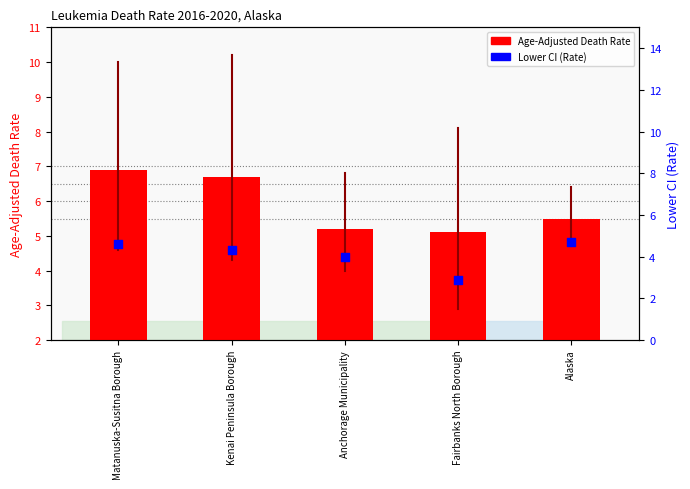

At which category is the sum across all series the highest?

Matanuska-Susitna Borough